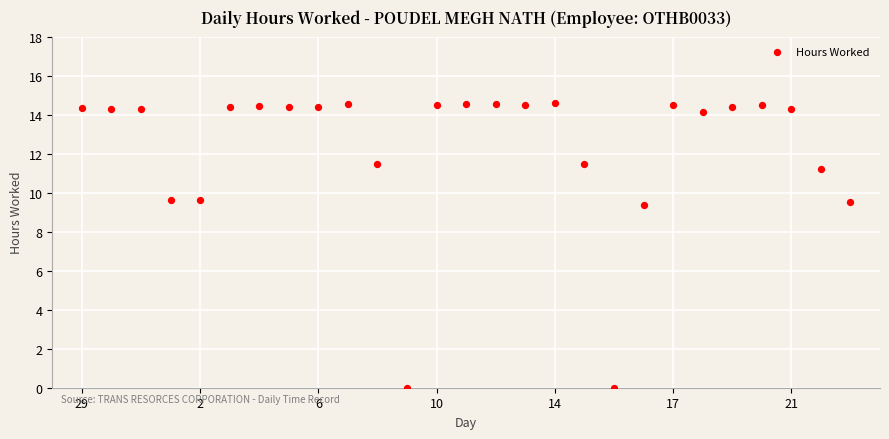

What is the range of Y values (max minus min)?

14.6